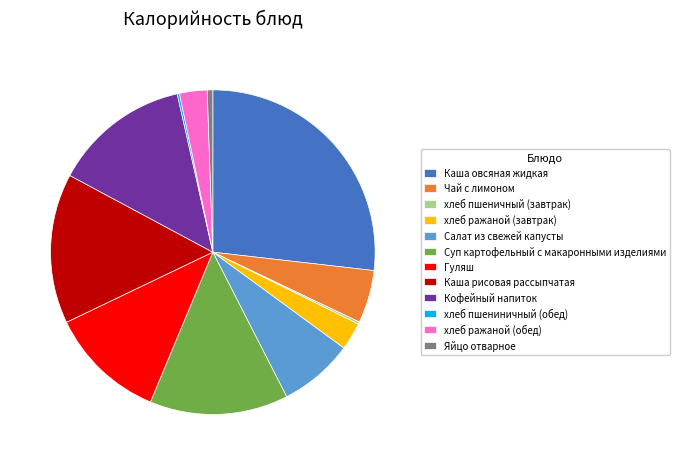

Does хлеб ражаной (обед) account for over 50% of the chart?

No